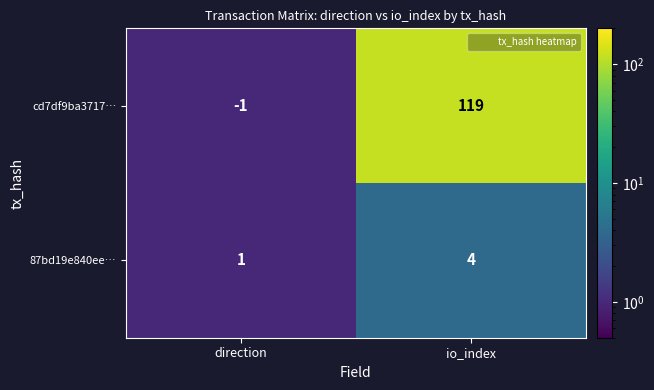

The cd7df9ba3717… series shows 60 at io_index. True or false?

False